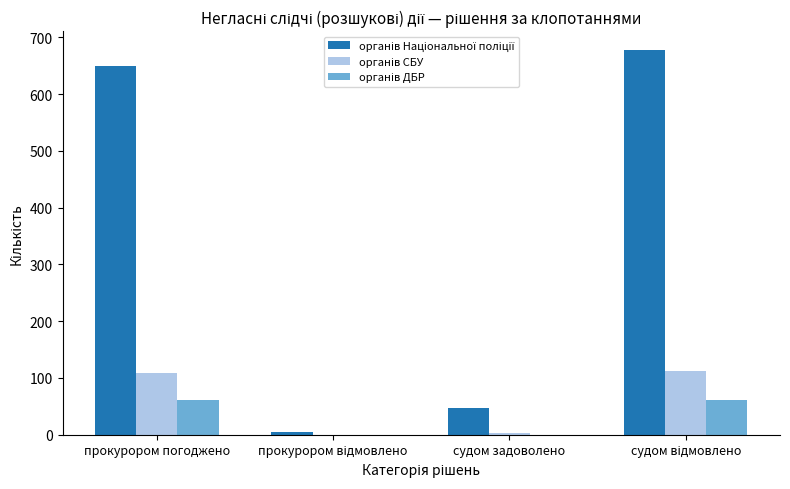

What is the greatest value displayed?

677